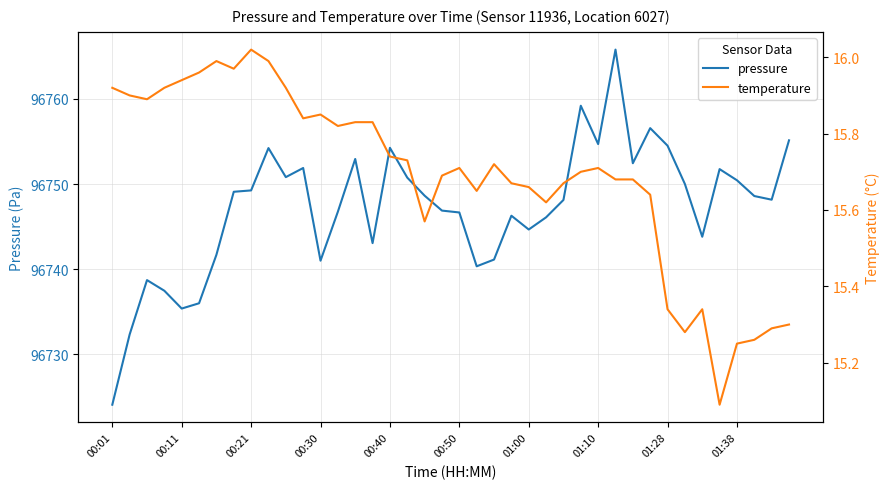

The value of temperature at 17 is 15.7. True or false?

True